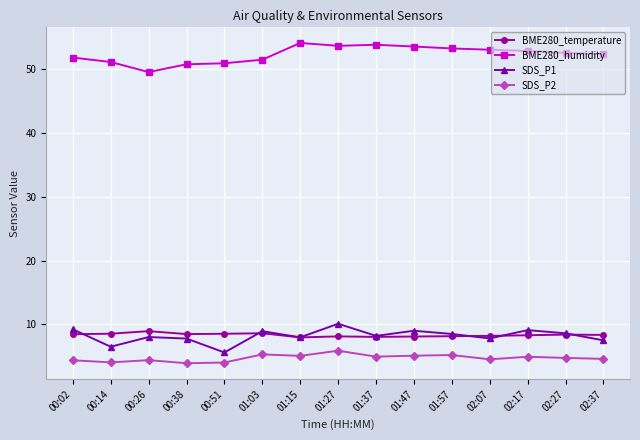

True or false: SDS_P1 and BME280_temperature intersect in this chart.

True